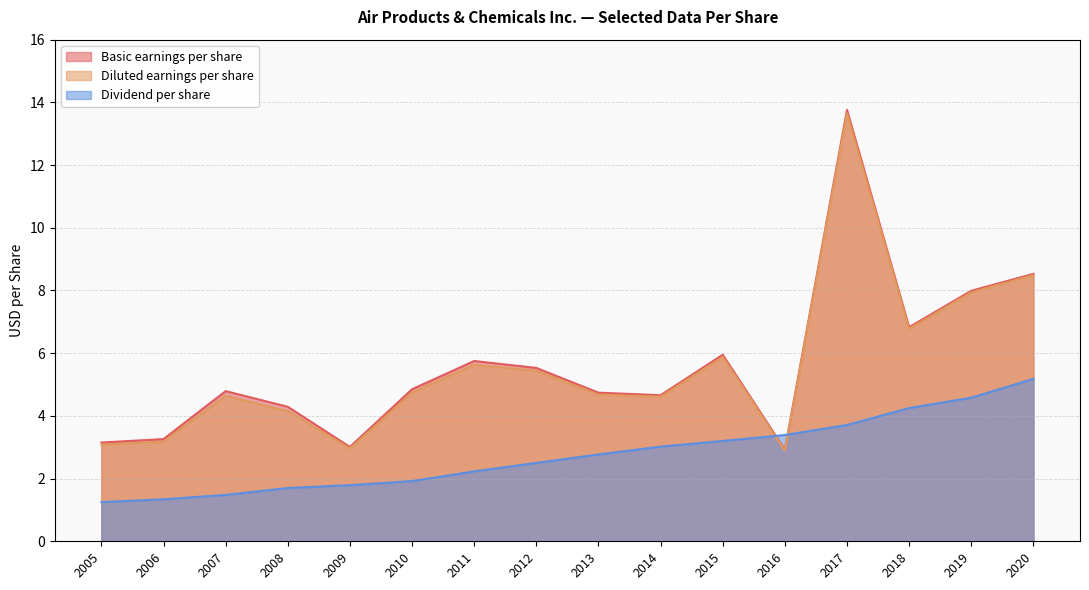

How many values in the Basic earnings per share series exceed 4?

12